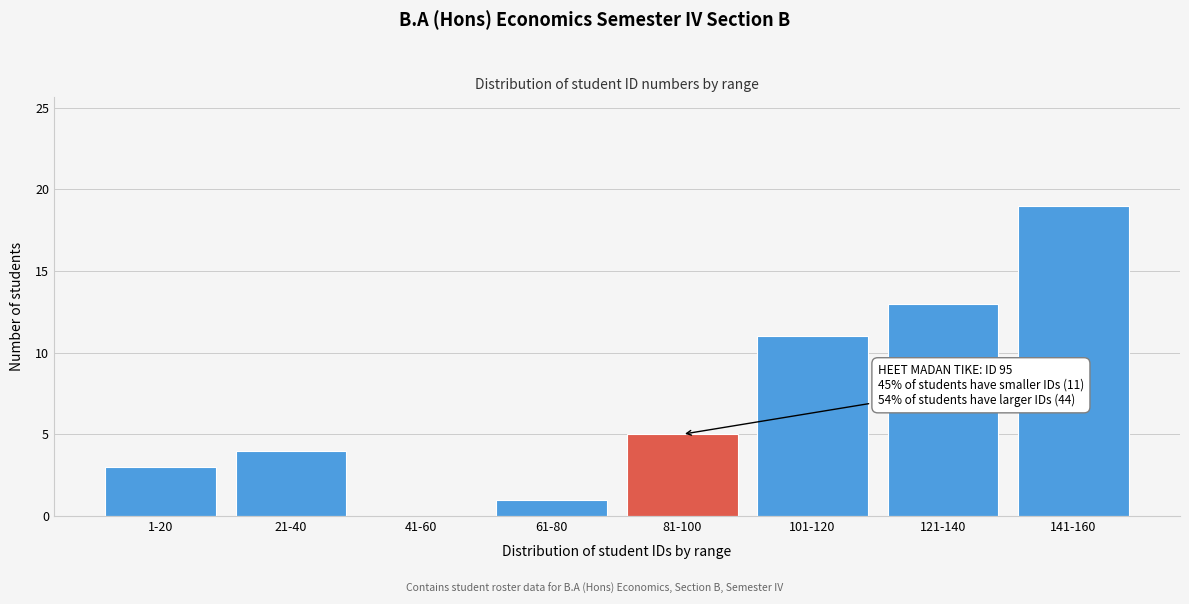

Reading right to left, what are all the values shown in this chart?

141-160=19	121-140=13	101-120=11	81-100=5	61-80=1	41-60=0	21-40=4	1-20=3